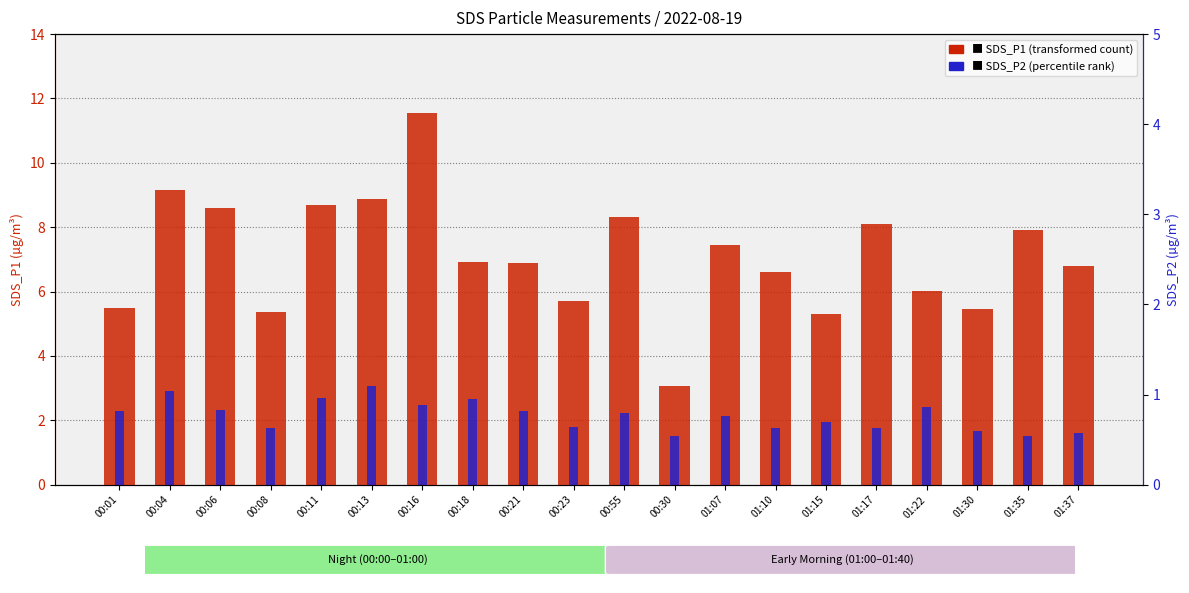

True or false: SDS_P2 has a value of 1.6 at 01:22.

False